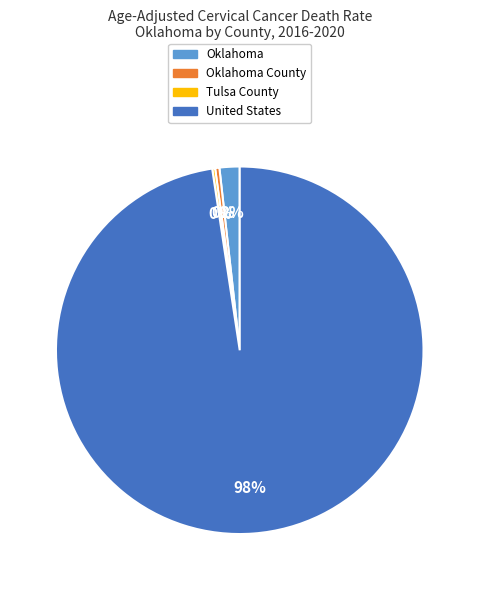

To the nearest percent, what is the average slice percentage?

25%